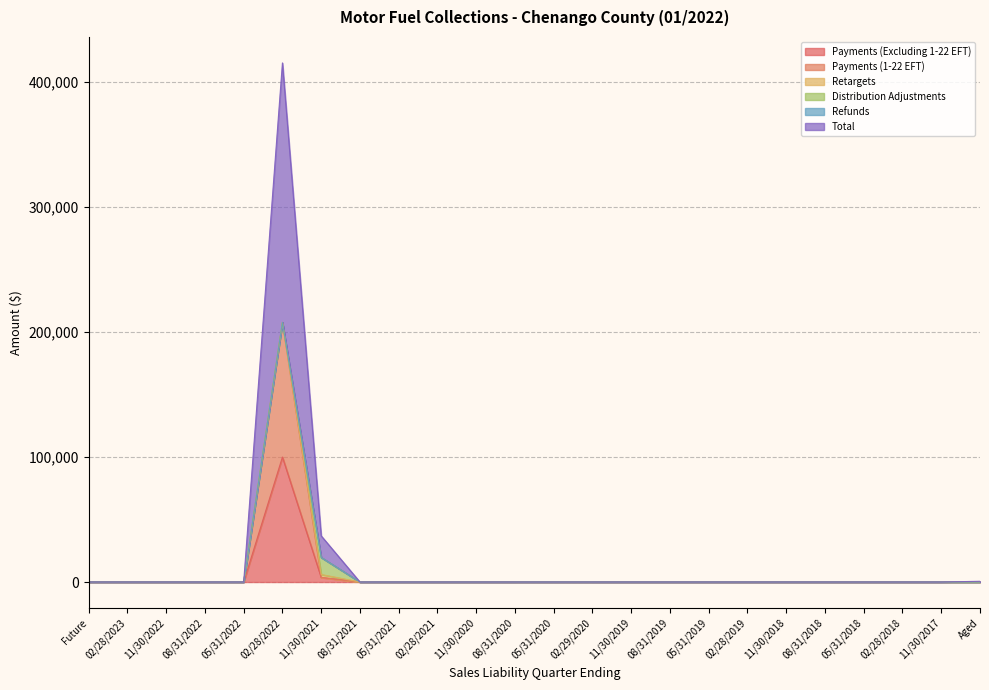

Which series has the largest range (max minus min)?

Total